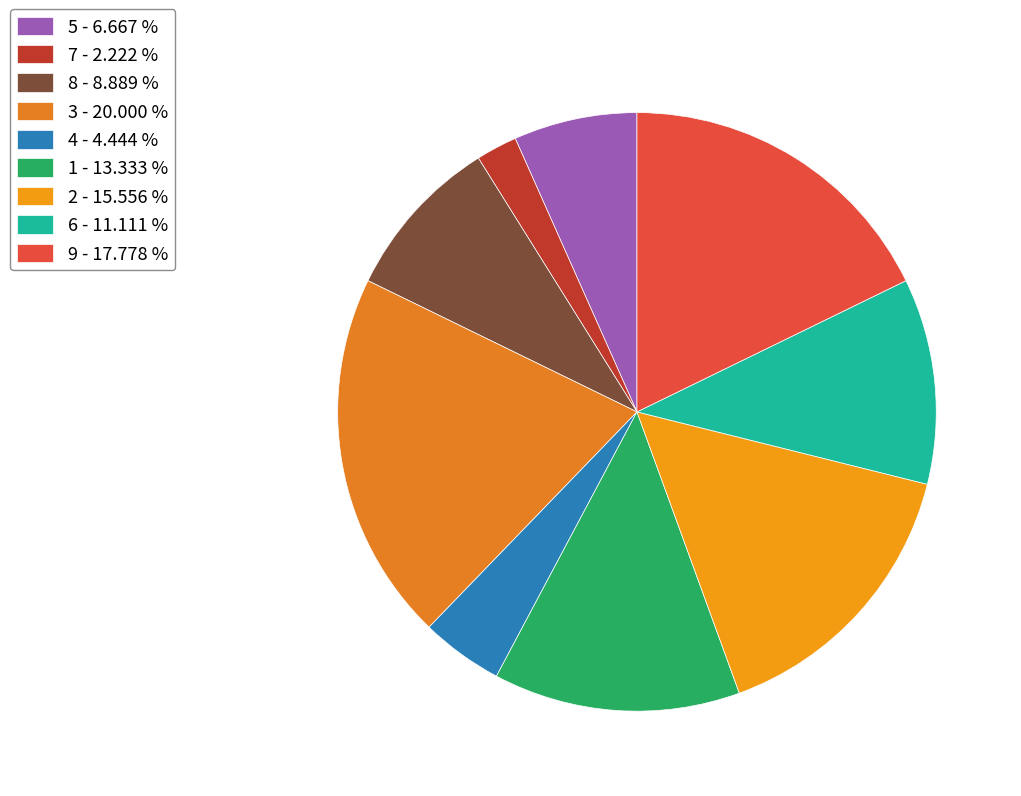

How many segments does this pie chart have?

9